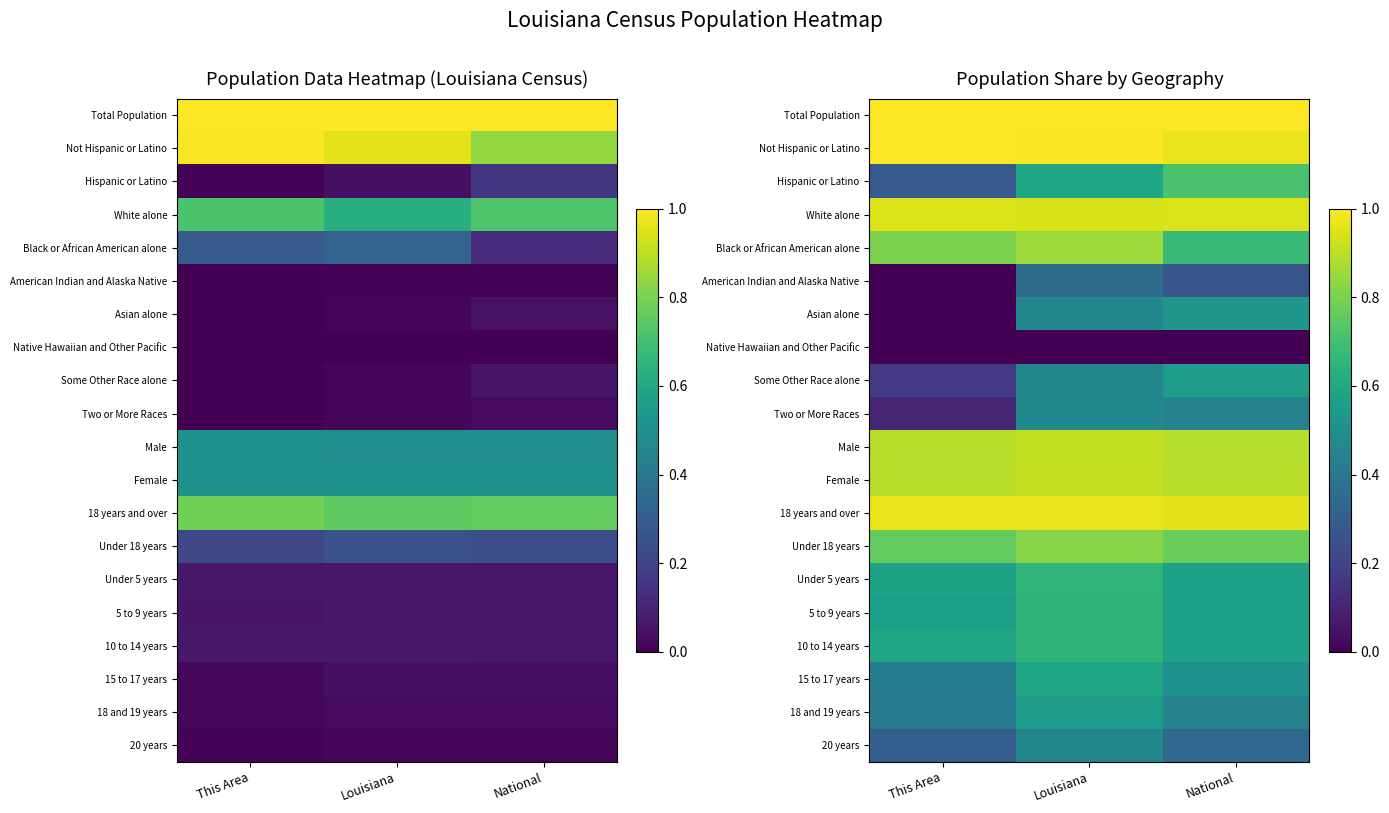

Which series changed the most between Louisiana and National?

Black or African American alone